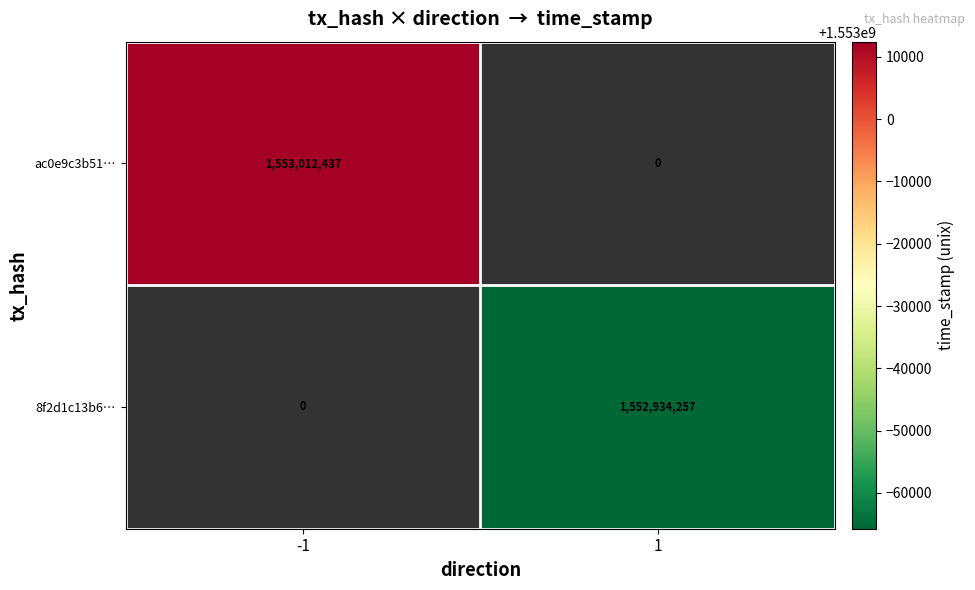

Between -1 and 1, which is larger?

1